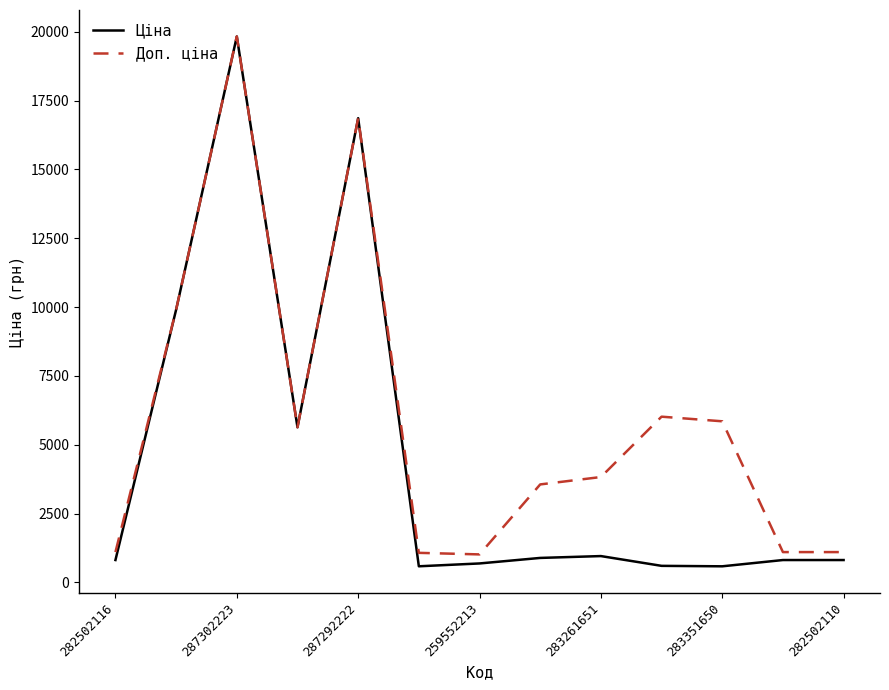

At how many categories does at least one series exceed 18677?

1